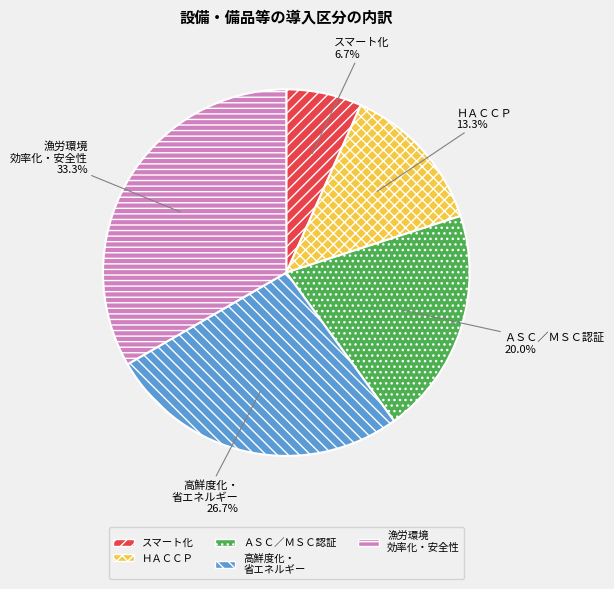

What is the largest slice in the pie chart?

漁労環境 効率化・安全性